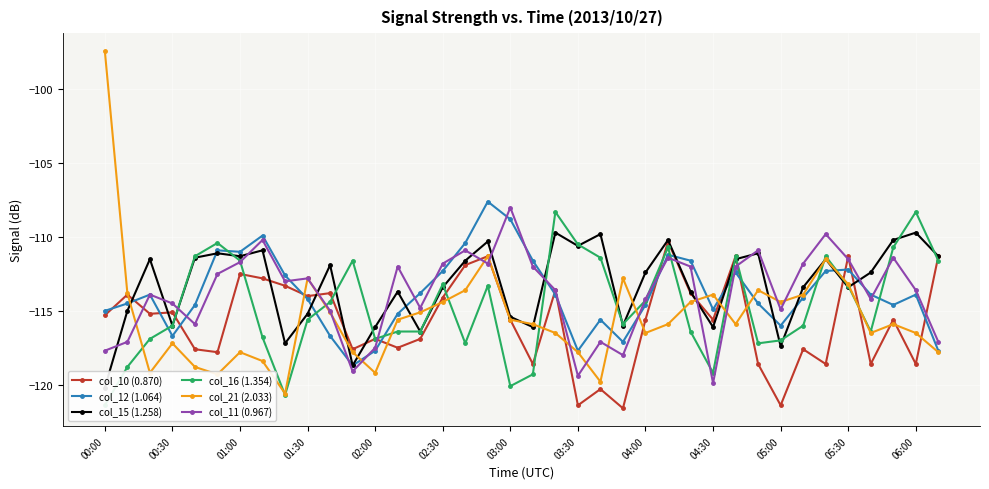

In col_11 (0.967), how many points are lower than both neighbors (excluding endpoints)?

10